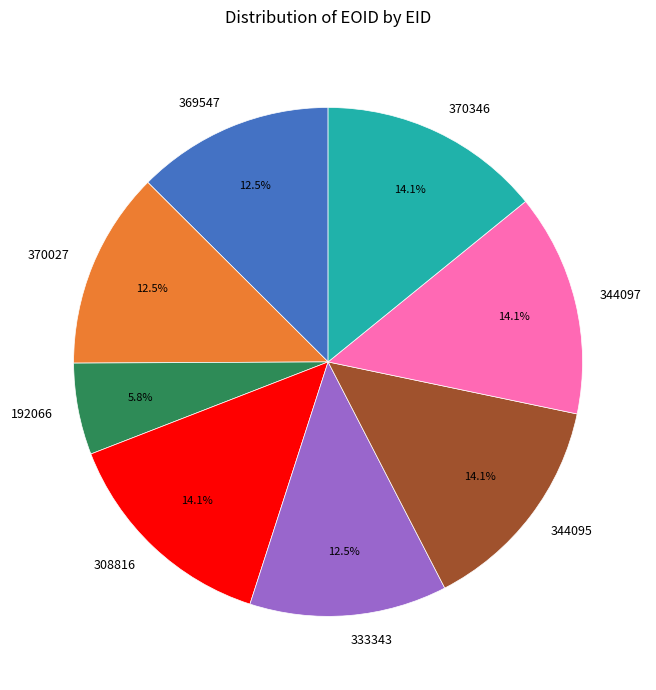

Combined, what portion of the pie is 344097 and 333343?

26.7%